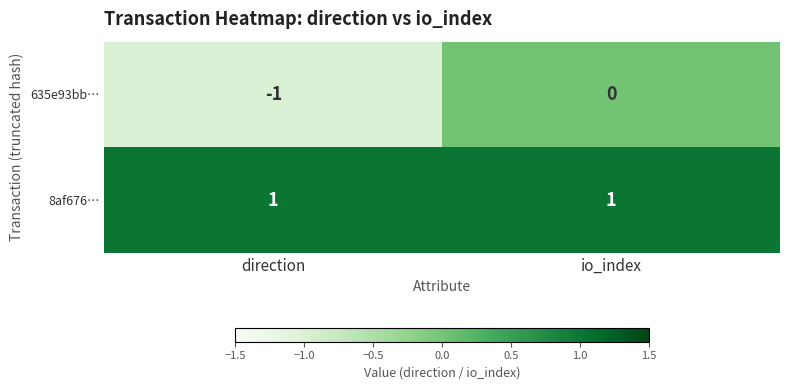

At which label does 635e93bb… reach its minimum?

direction